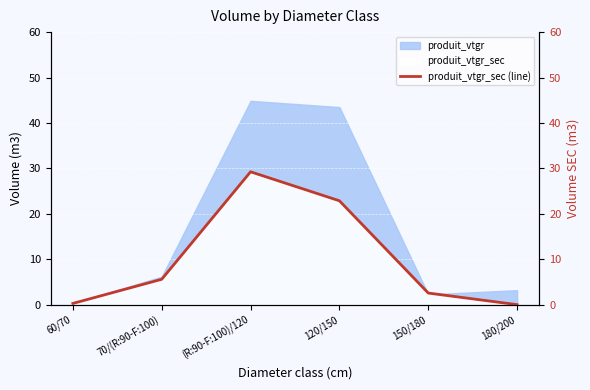

Reading left to right, what are all the values shown in this chart?

0.3	5.6	29.2	22.9	2.6	0.0